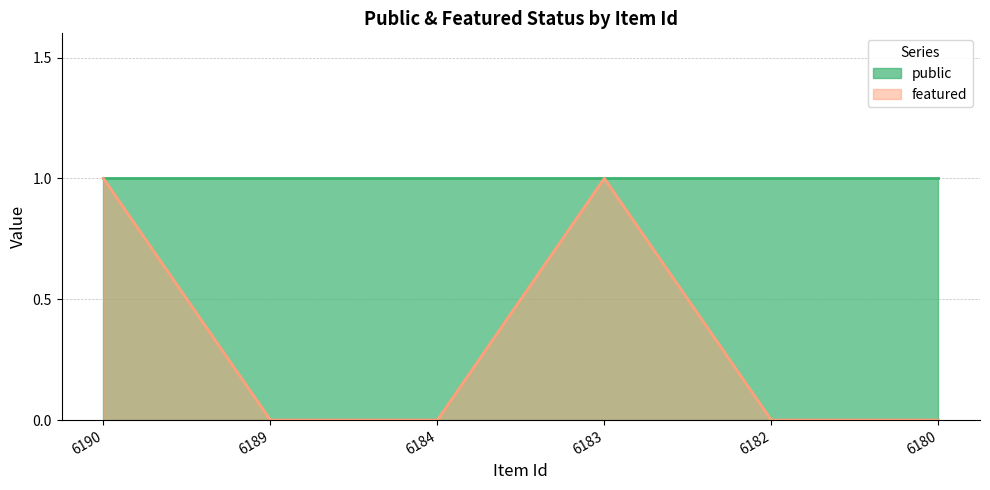

What is the difference between the values at 6183 and 6180?

1